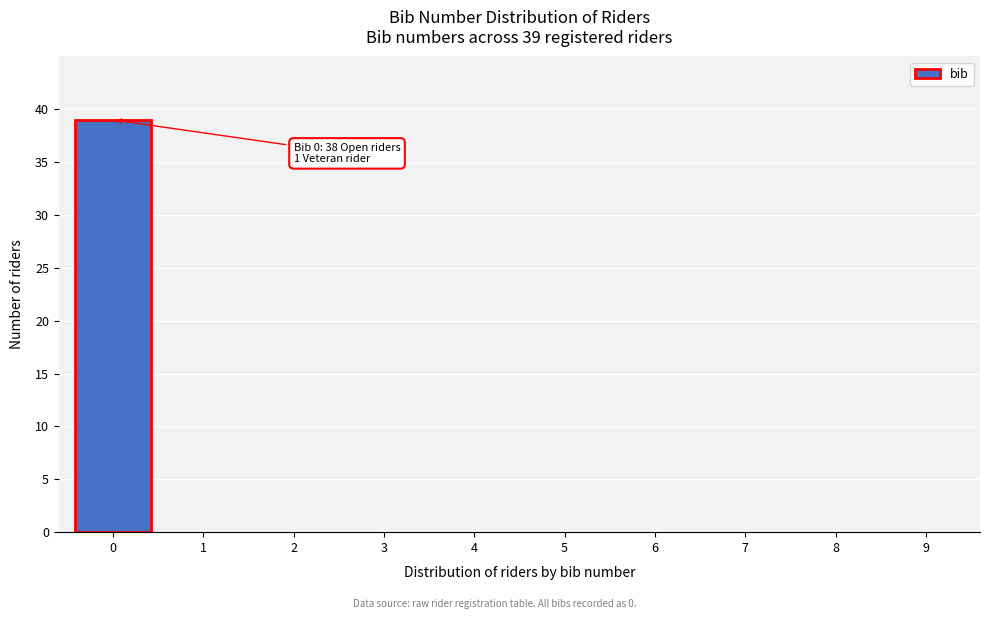

Reading left to right, transcribe all the data shown in this chart.

0=39	1=0	2=0	3=0	4=0	5=0	6=0	7=0	8=0	9=0